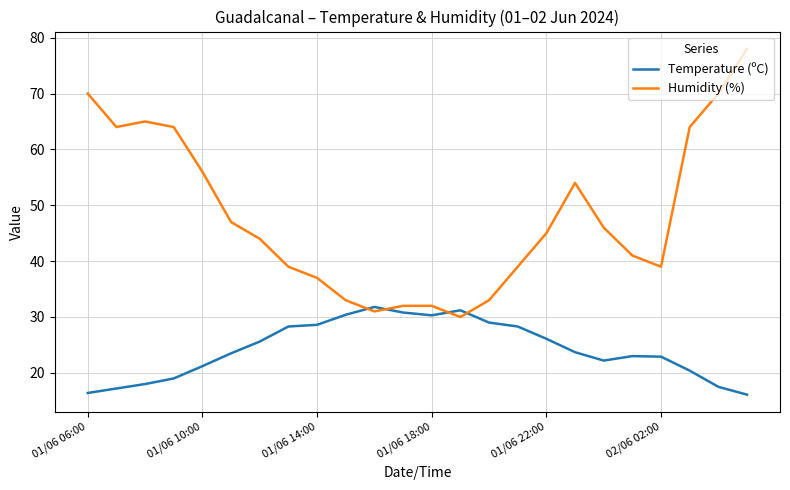

What is the difference between the maximum and minimum values in the Humidity (%) series?

48.0